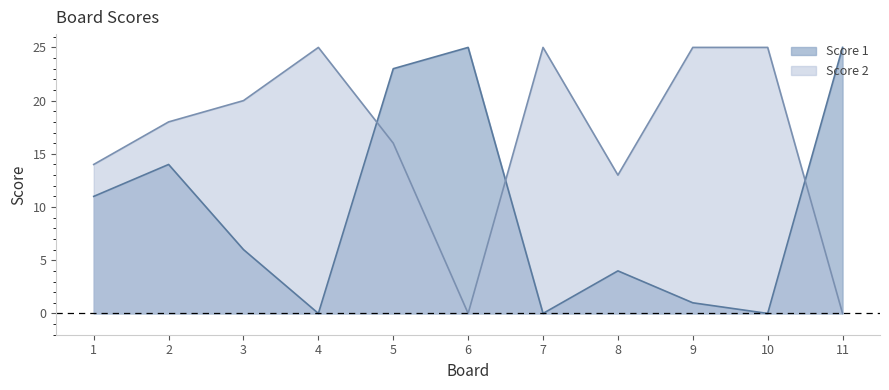

What is the difference between the maximum and minimum values in the Score 1 series?

25